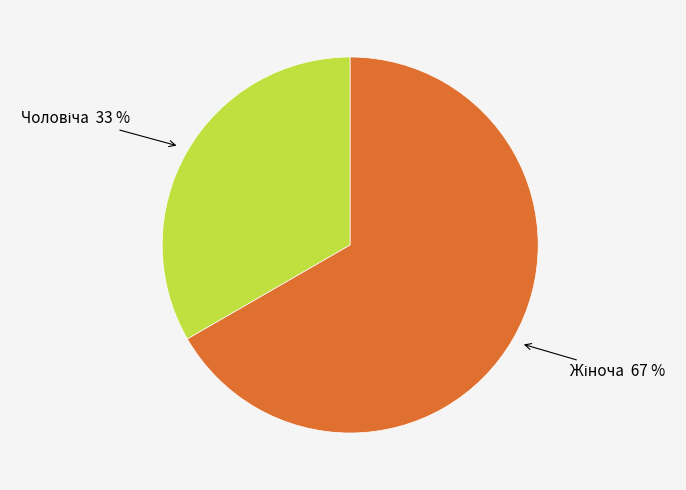

Count the number of slices in the pie.

2